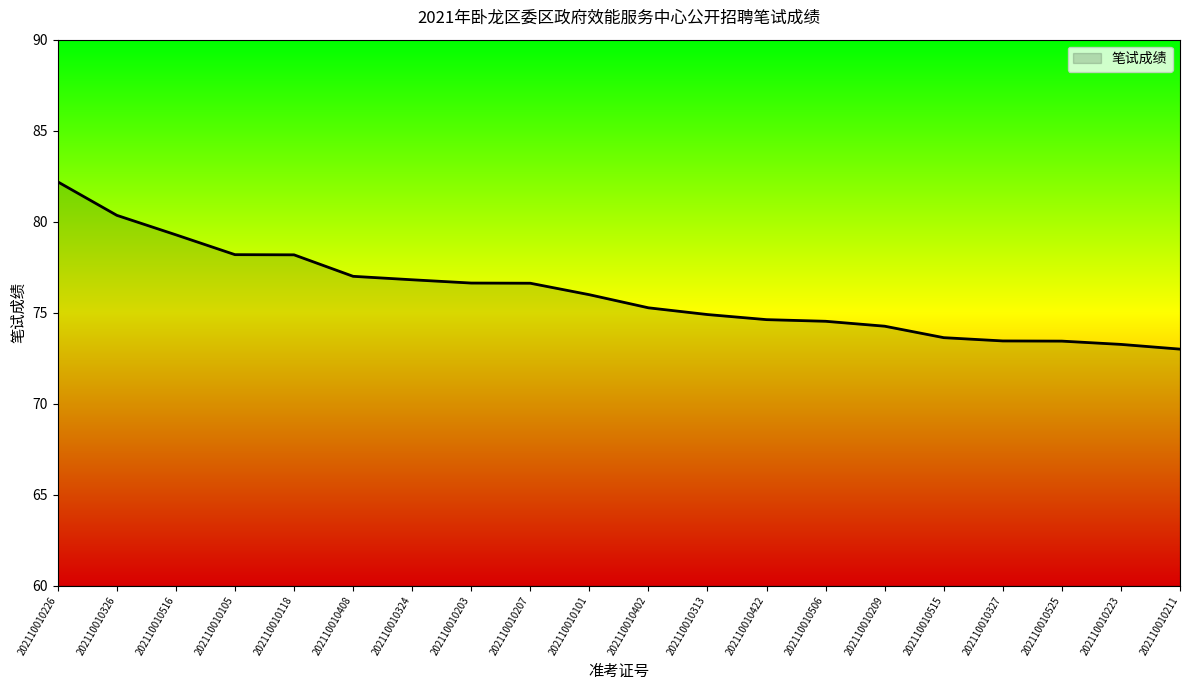

What is the average value?

76.1